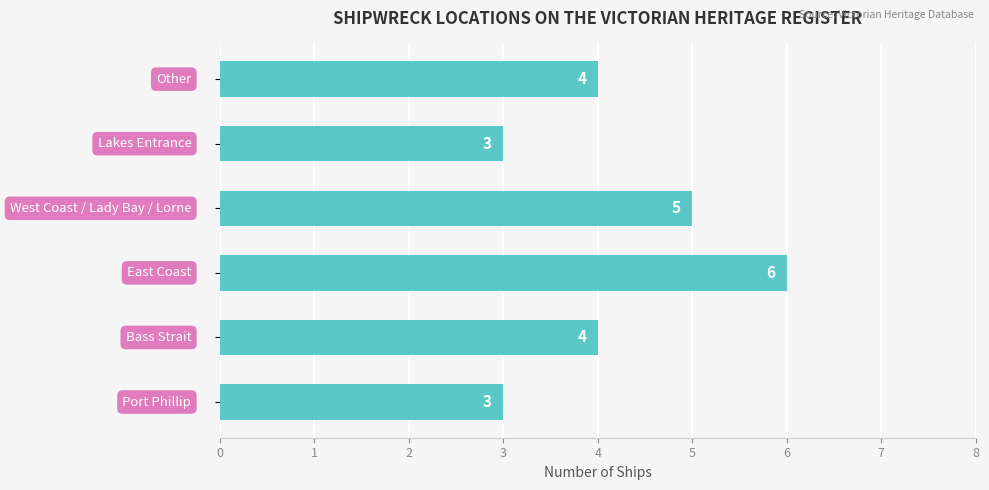

How many categories are shown in the chart?

6